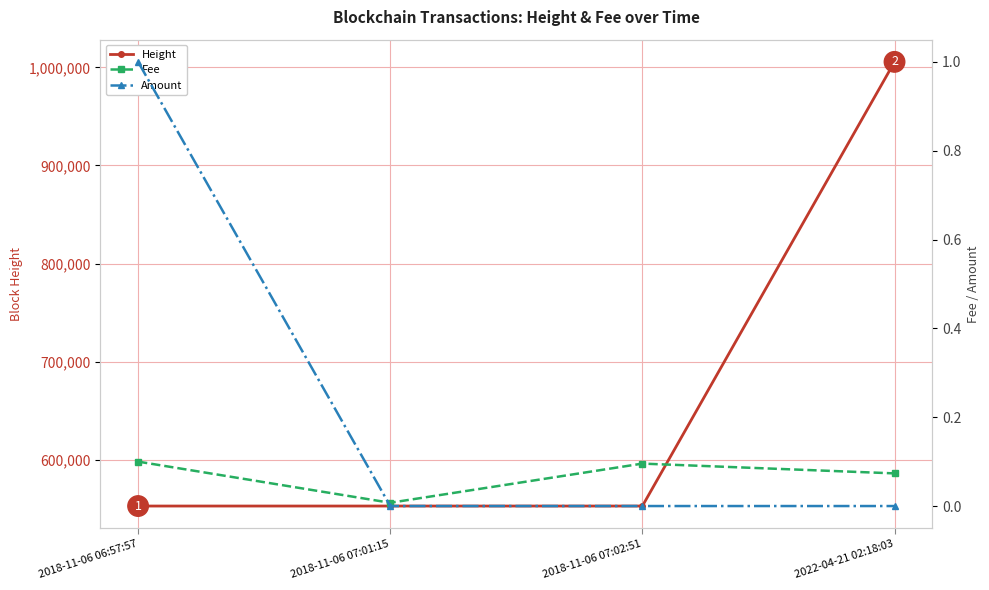

Rank the series at 2018-11-06 07:02:51 from lowest to highest value.

Amount, Fee, Height